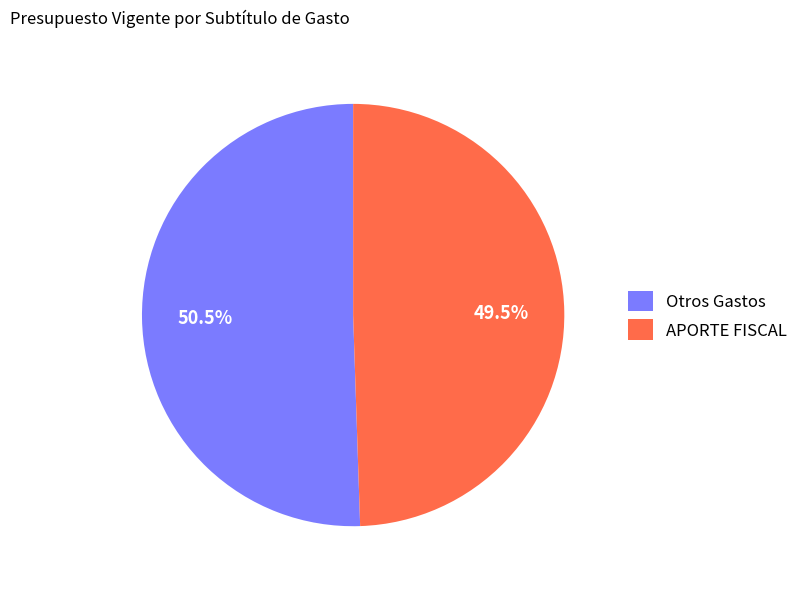

How much of the chart is everything except Otros Gastos?

49.5%